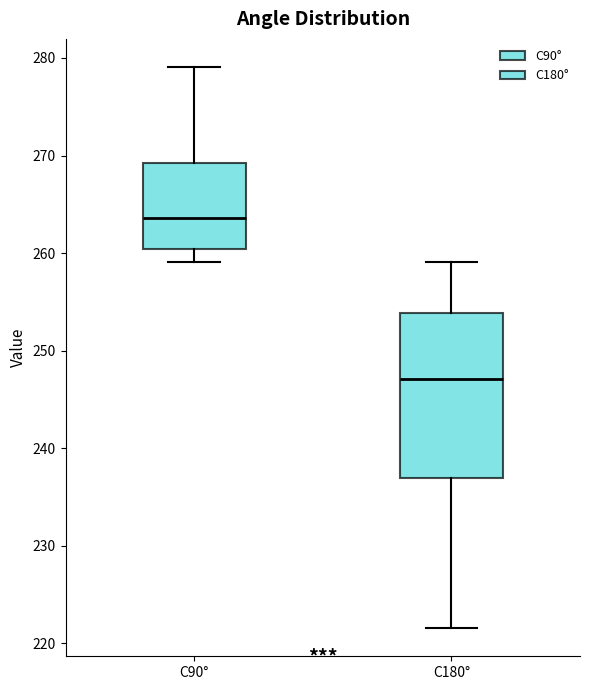

Reading left to right, transcribe this box plot: for each box, give where its median line is, the range the box spans, and where its two whiskers end, as read against the y-axis. The values are not printed on the chart, so give them approximately, as read against the axis.

C90°: median 264, box 260 to 269, whiskers 259 to 279
C180°: median 247, box 237 to 254, whiskers 222 to 259